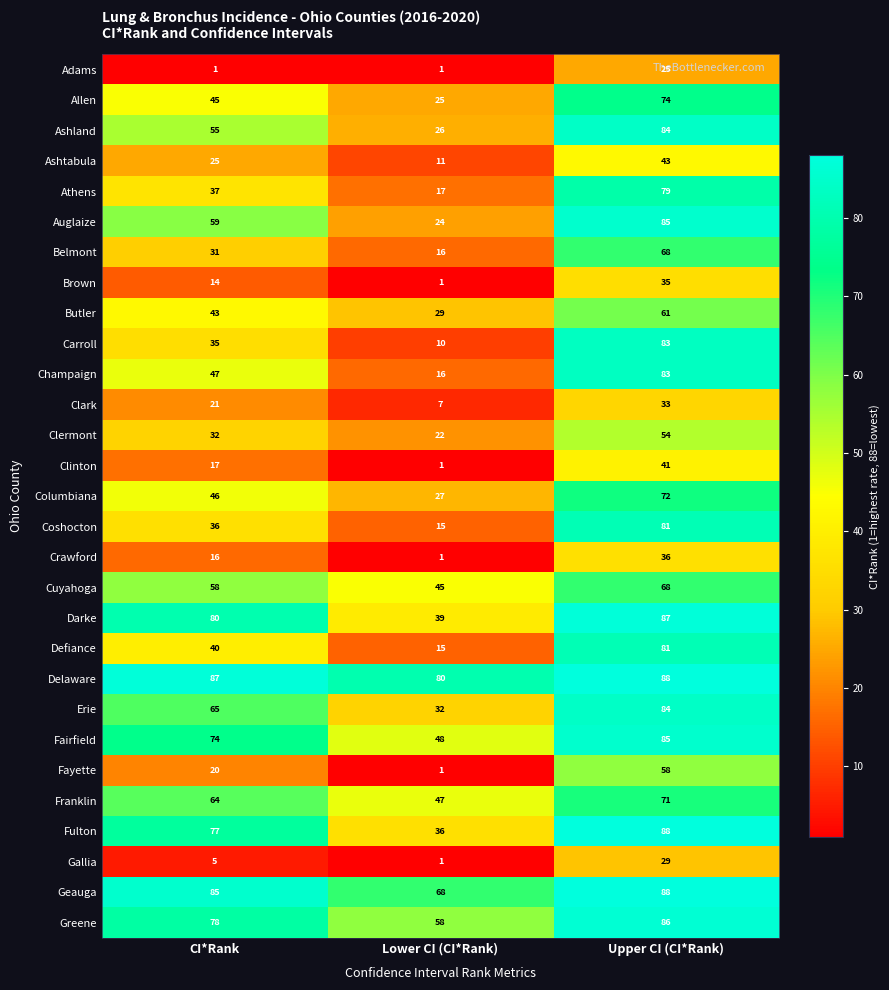

At how many categories does at least one series exceed 72?

3